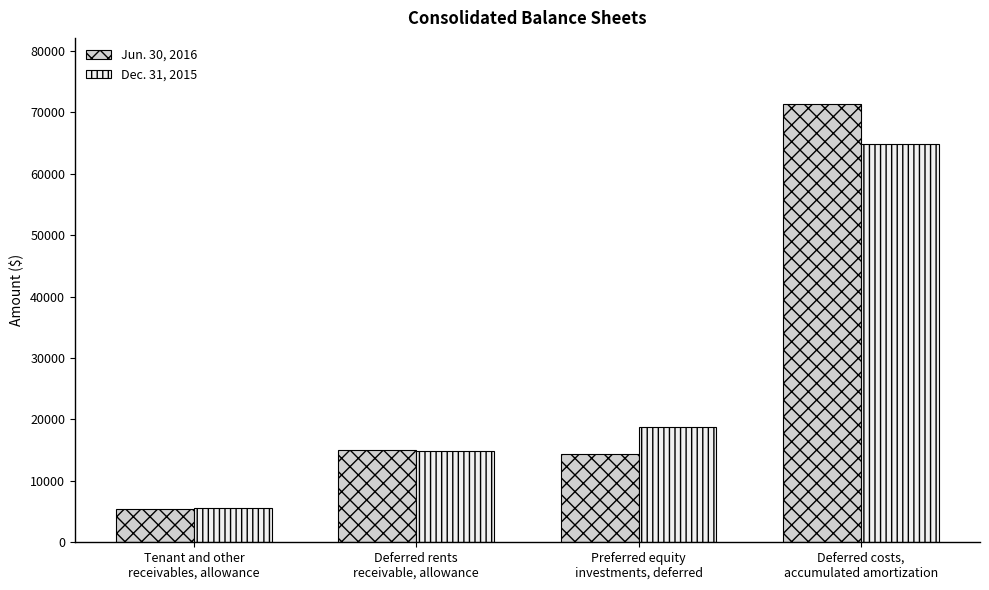

At which category is the sum across all series the highest?

Deferred costs,
accumulated amortization